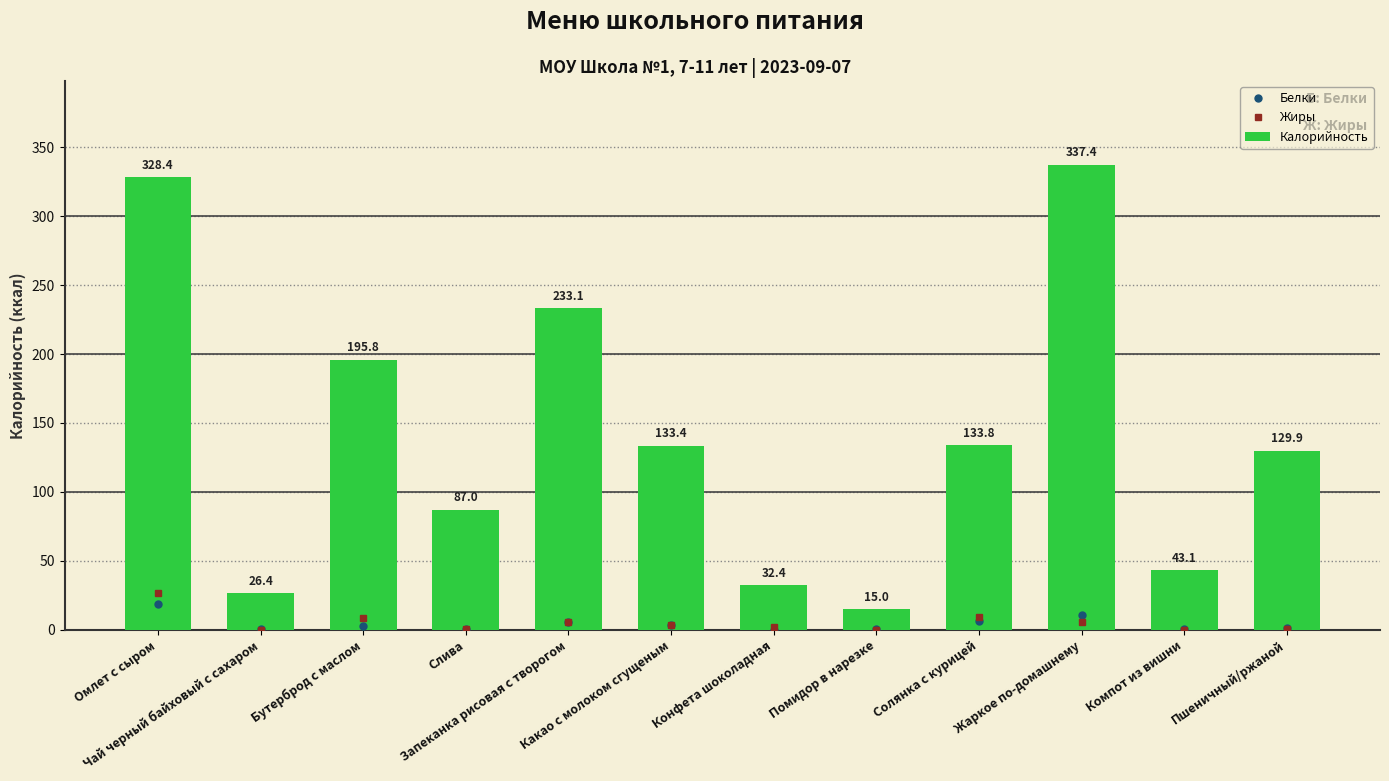

The value of Жиры at Запеканка рисовая с творогом is 5.5. True or false?

True